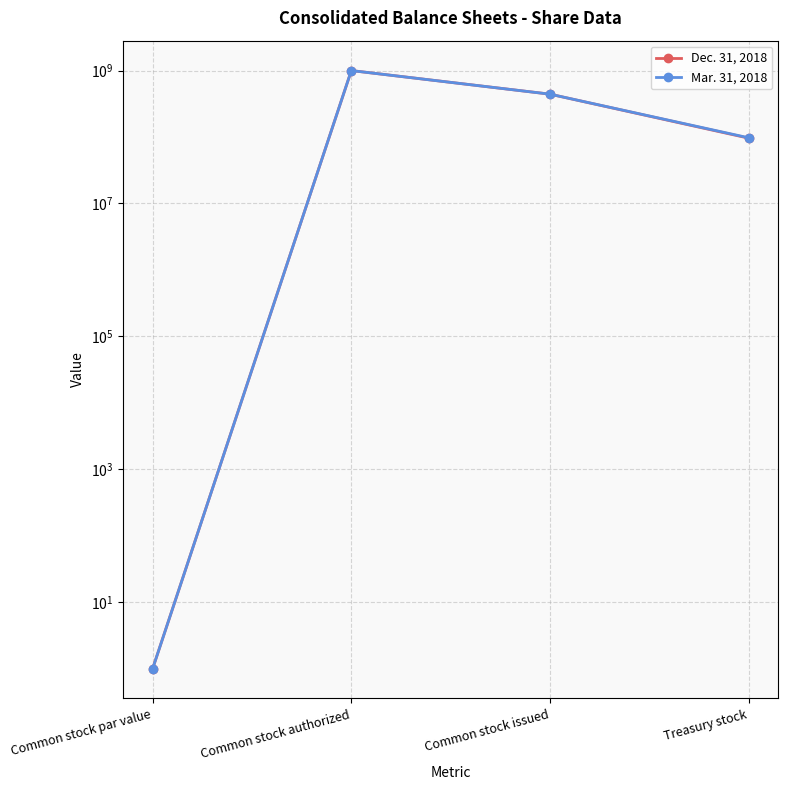

What is the minimum value for Mar. 31, 2018?

1